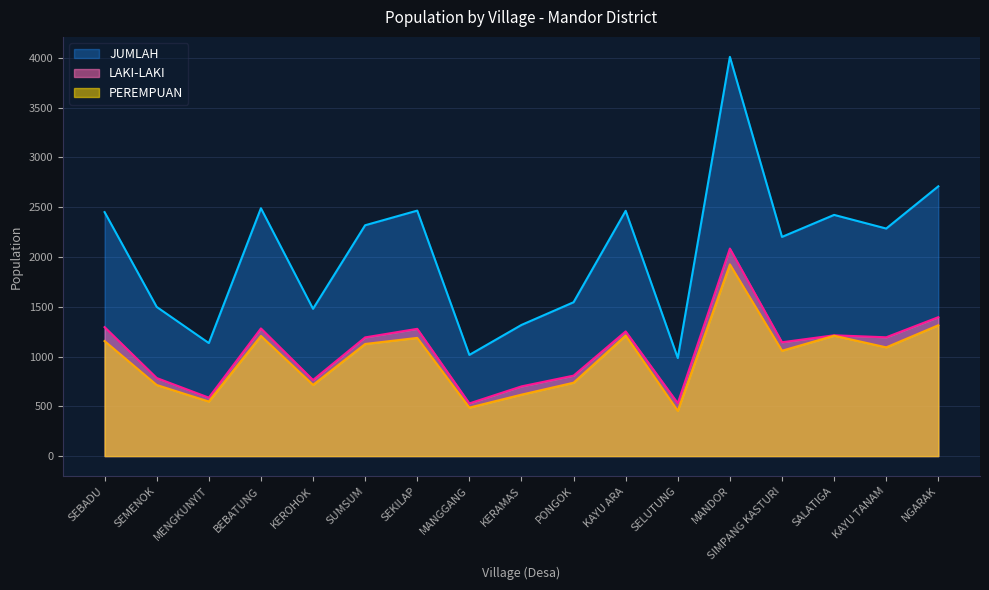

True or false: JUMLAH and LAKI-LAKI intersect in this chart.

False